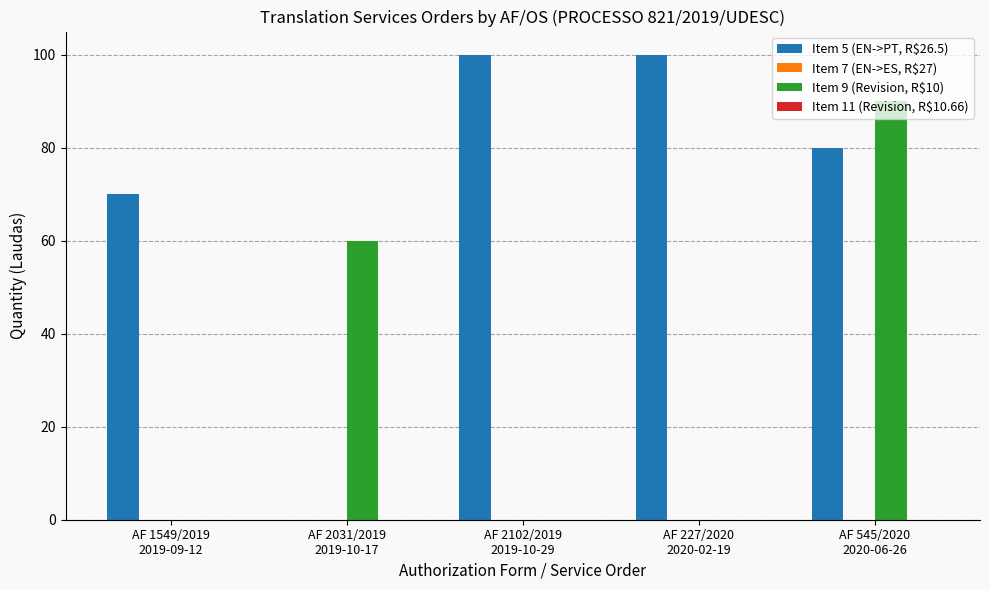

Are the bars grouped side by side (vs. stacked)?

Yes